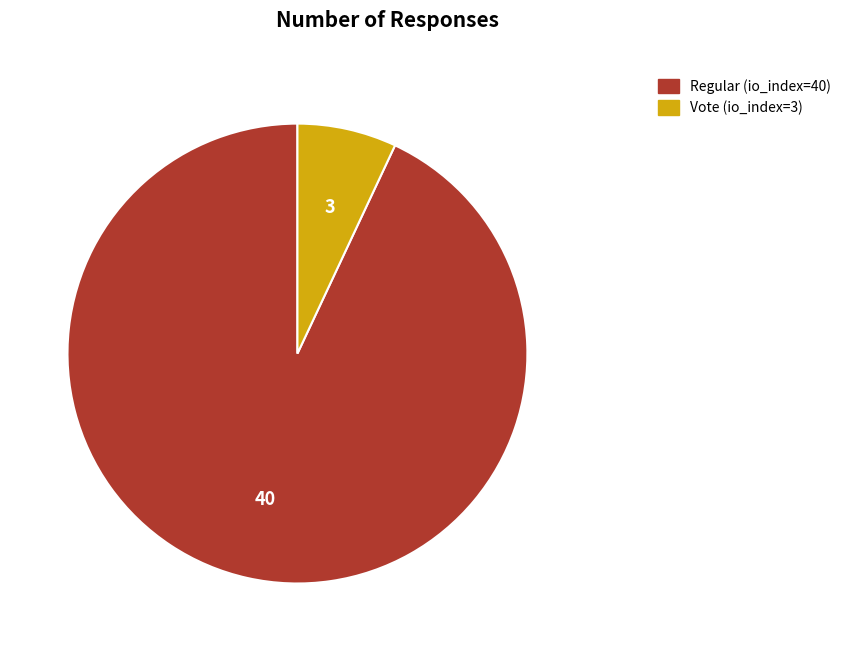

Do Regular (io_index=40) and Vote (io_index=3) together represent more than half of the pie?

Yes